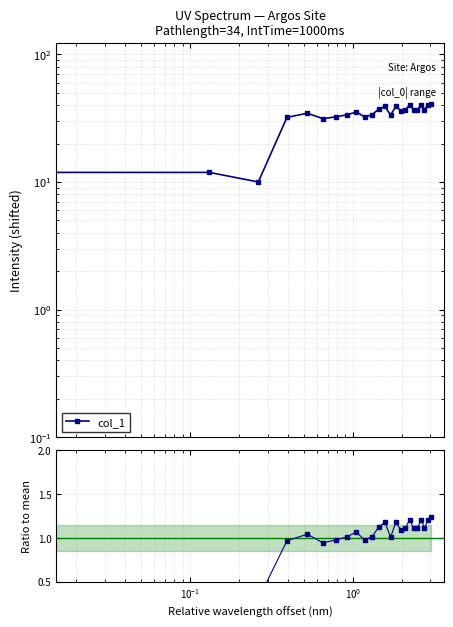

True or false: col_1 has more than 1 interior local peaks.

True